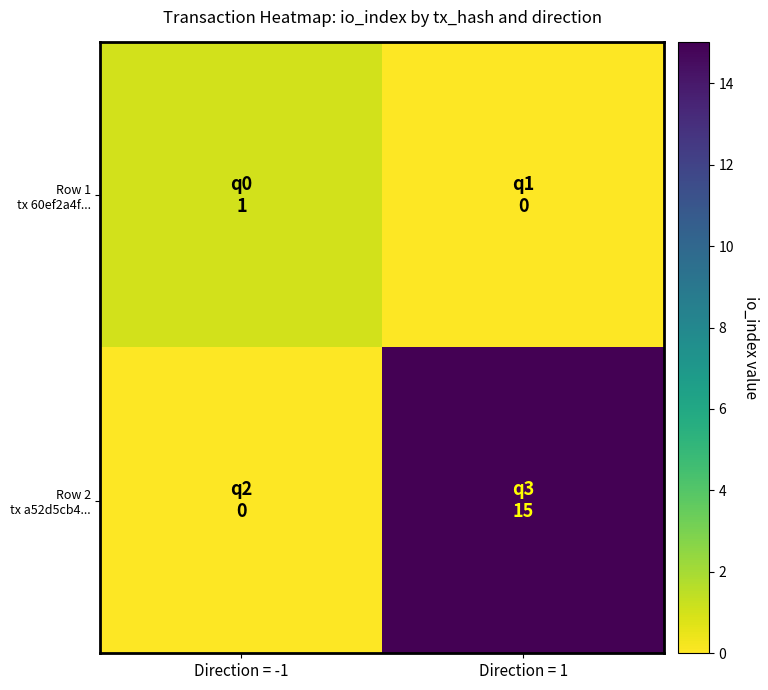

At which category does the chart reach its minimum across all series?

Direction = 1